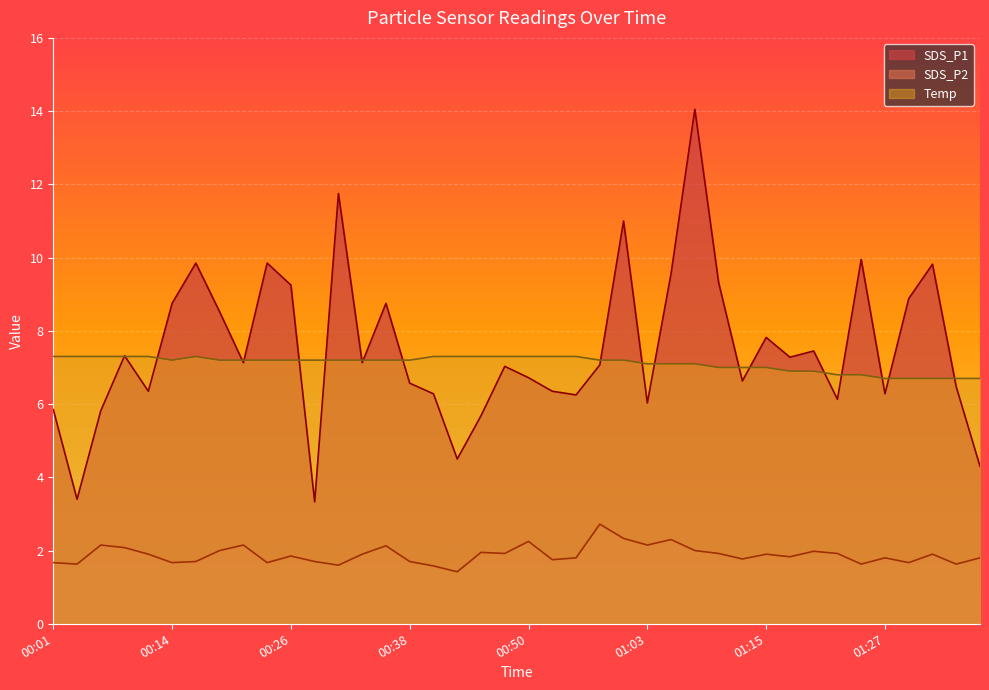

Where is the first local minimum for Temp?

00:14